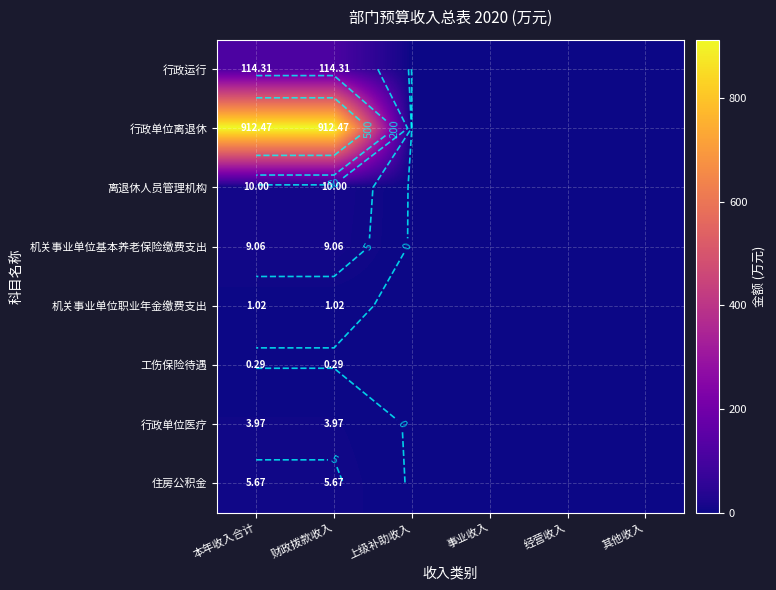

True or false: 住房公积金 has a value of 1.3 at 财政拨款收入.

False